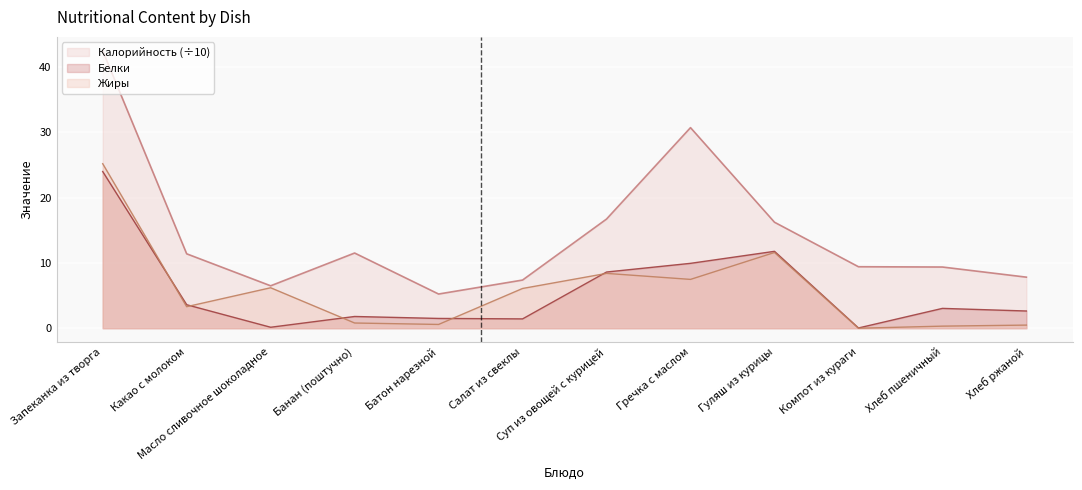

True or false: Калорийность and Жиры intersect in this chart.

False